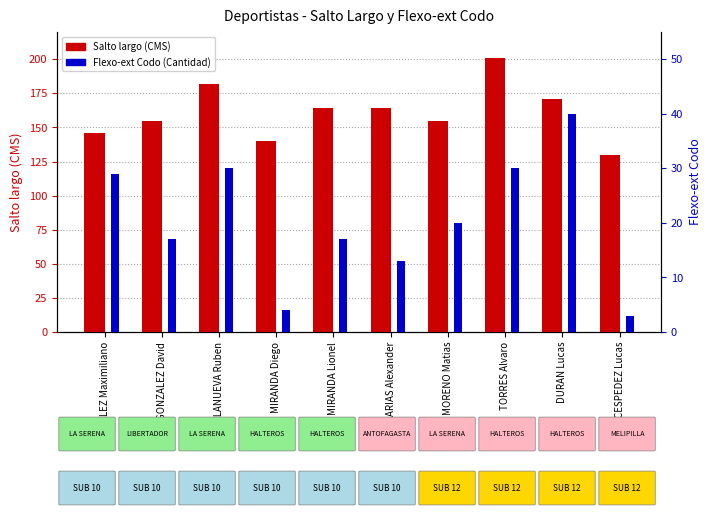

True or false: Salto largo (CMS) has a value of 111 at VILLANUEVA Ruben.

False